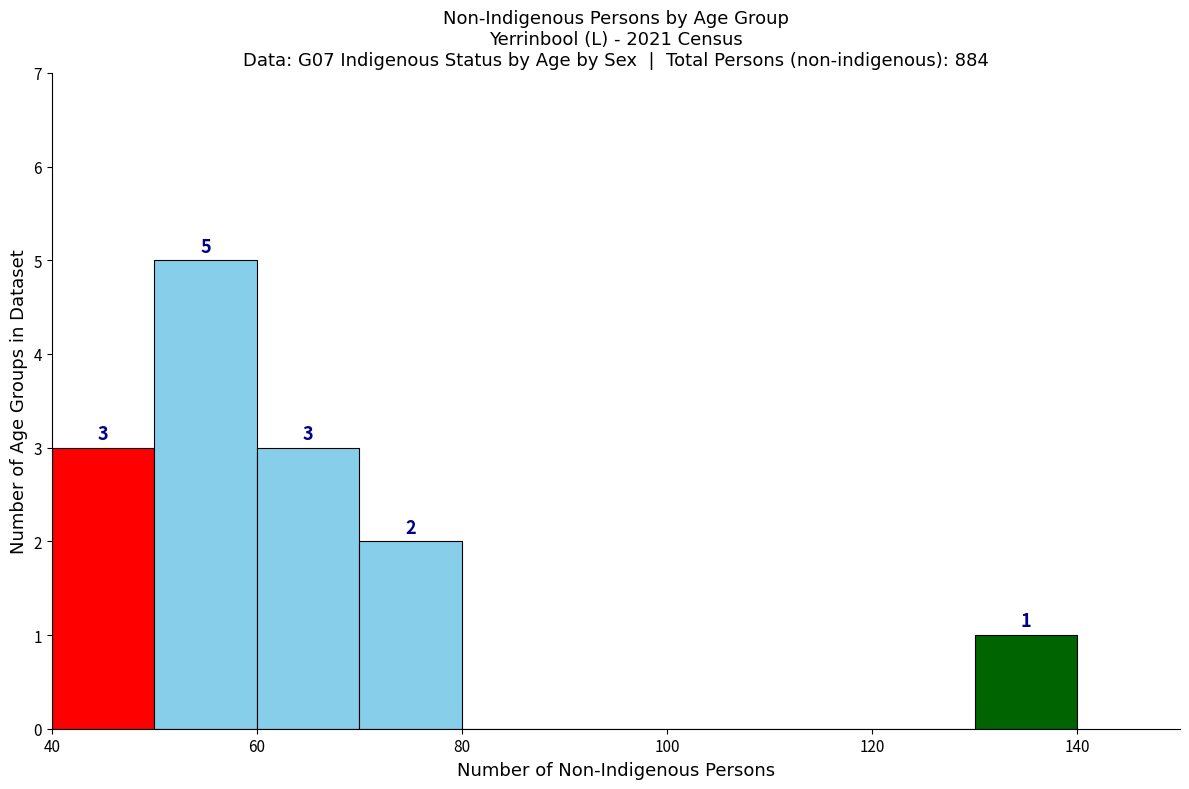

Over which range of the x-axis is the bar tallest?

50 to 60